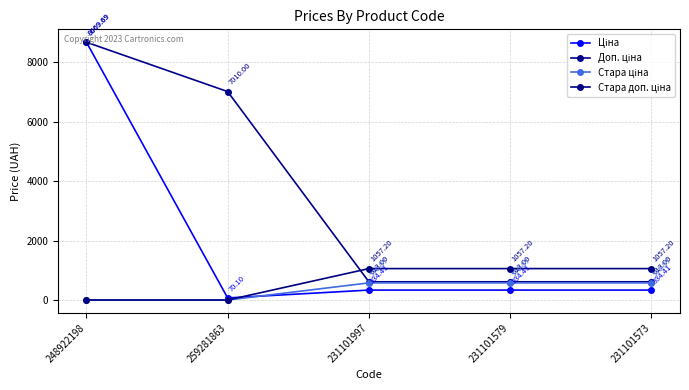

What position from the right is 231101997?

3